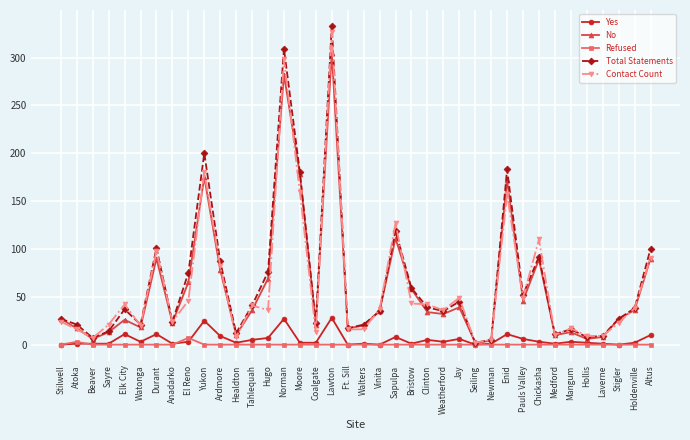

What is the maximum value for No?

305